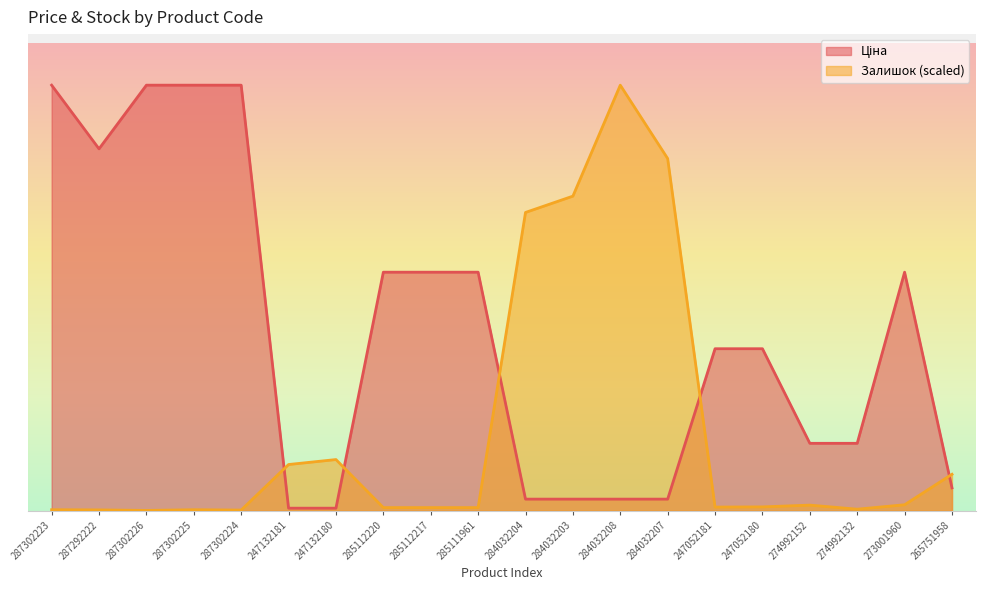

Is it true that Ціна equals 539.0 at 284032207?

True